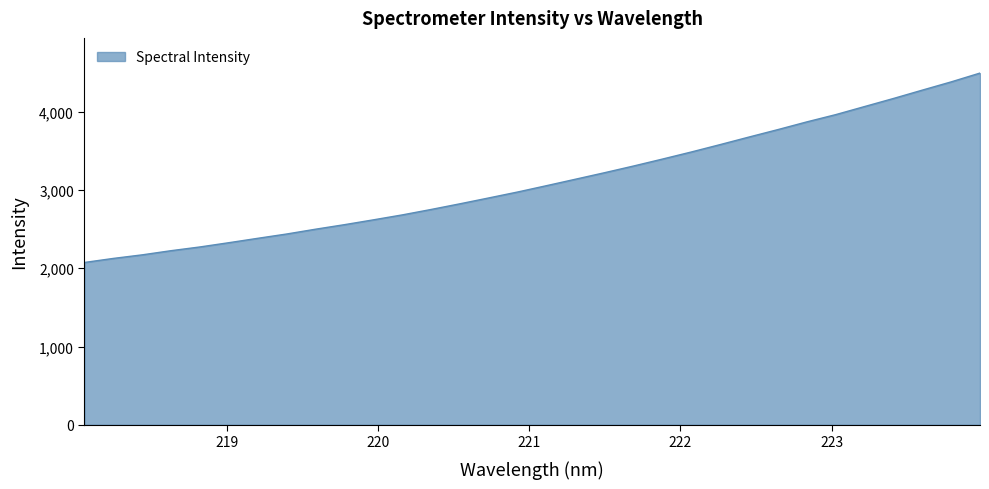

What is the difference between the maximum and minimum values?

2419.6